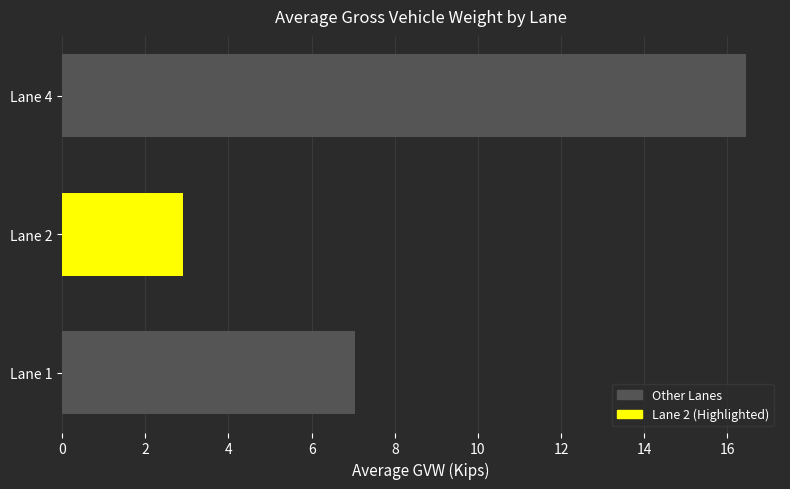

How many data points does each series have?

1